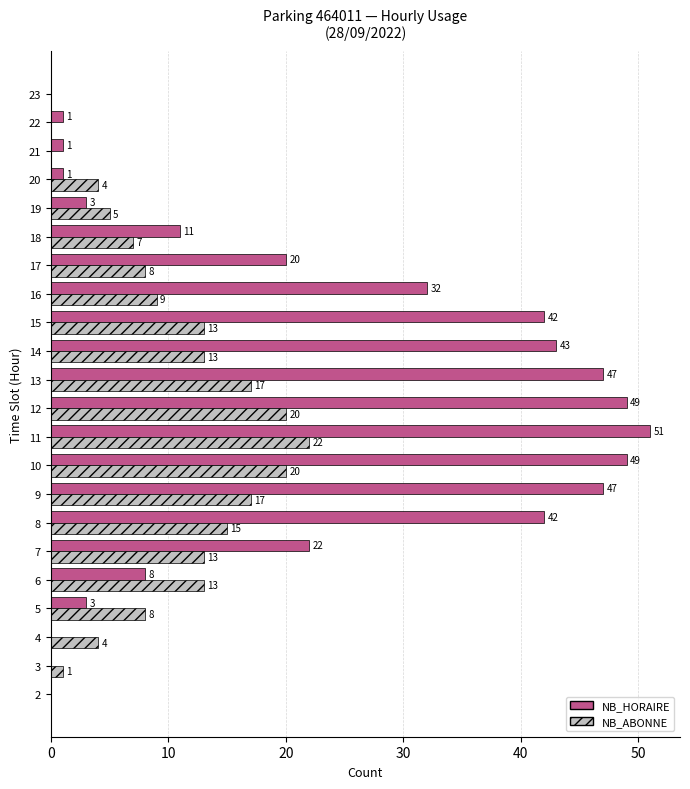

At which category does the chart reach its peak across all series?

11